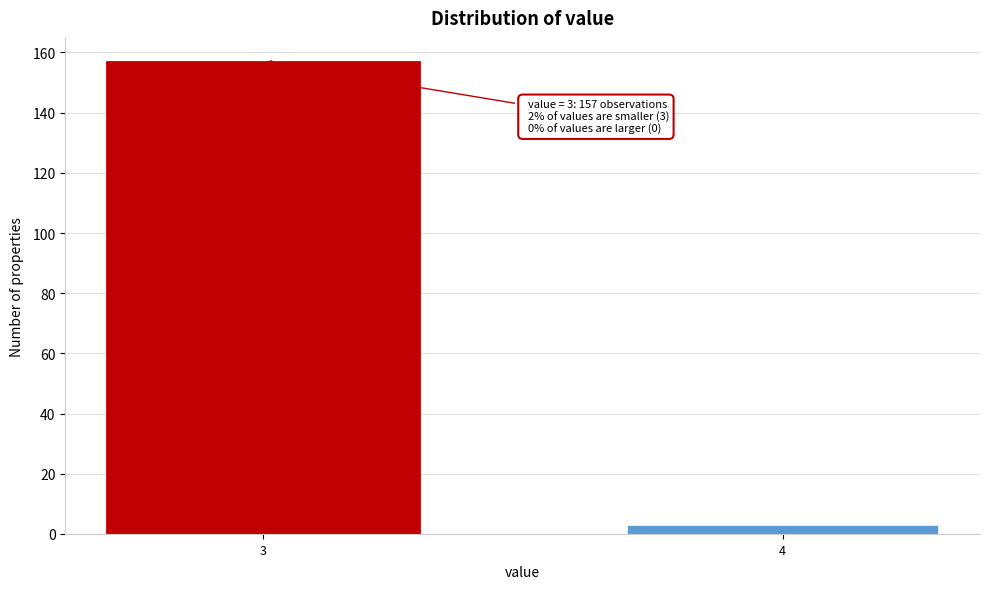

Reading right to left, what are all the values shown in this chart?

3	157